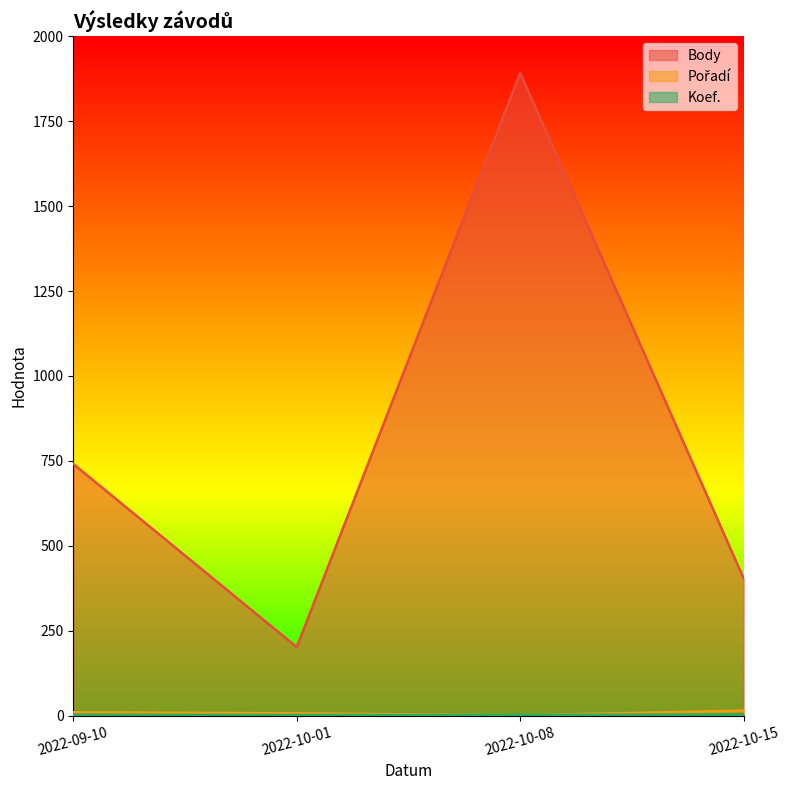

Which series has the widest spread of values?

Body